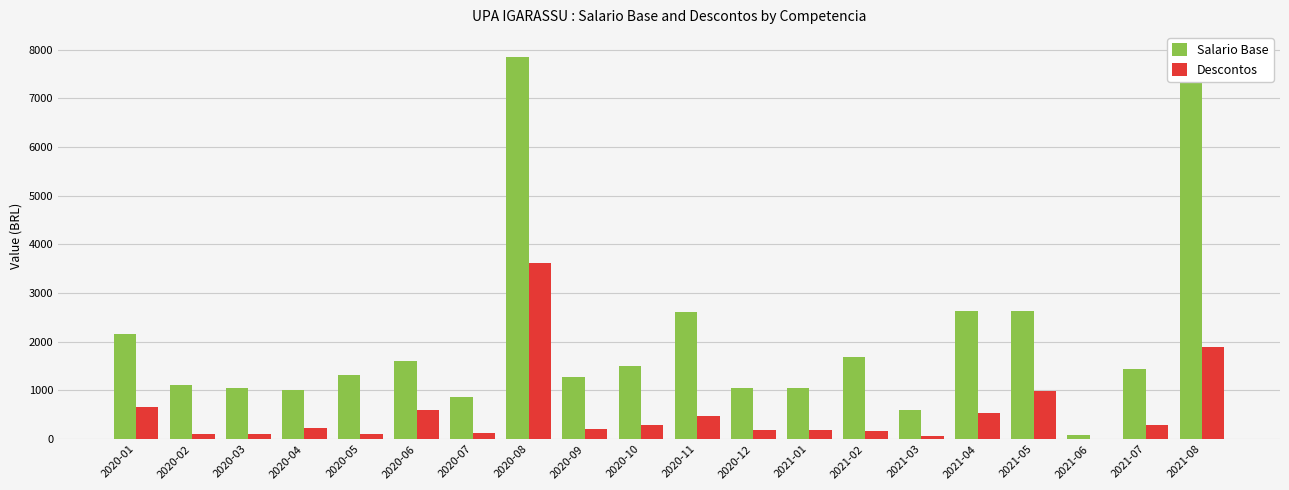

Reading left to right, what are all the values shown in this chart?

Salario Base: 2020-01=2148.8	2020-02=1102.8	2020-03=1045.0	2020-04=1013.1	2020-05=1321.4	2020-06=1609.5	2020-07=870.8	2020-08=7845.6	2020-09=1271.7	2020-10=1493.8	2020-11=2600.0	2020-12=1045.0	2021-01=1045.0	2021-02=1683.6	2021-03=603.2	2021-04=2632.6	2021-05=2632.6	2021-06=87.1	2021-07=1444.0	2021-08=7961.0
Descontos: 2020-01=654.5	2020-02=114.2	2020-03=108.0	2020-04=218.0	2020-05=107.3	2020-06=599.0	2020-07=128.2	2020-08=3623.3	2020-09=199.6	2020-10=283.4	2020-11=468.5	2020-12=186.3	2021-01=189.8	2021-02=158.1	2021-03=61.8	2021-04=529.7	2021-05=994.7	2021-06=6.5	2021-07=296.1	2021-08=1897.3